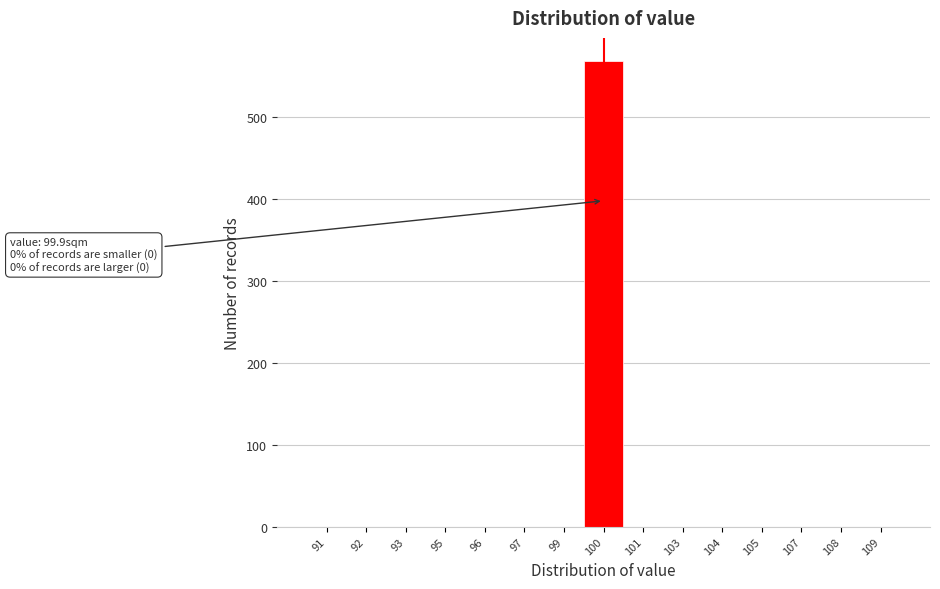

Reading right to left, extract all data points from this chart.

109=0	108=0	107=0	105=0	104=0	103=0	101=0	100=568	99=0	97=0	96=0	95=0	93=0	92=0	91=0